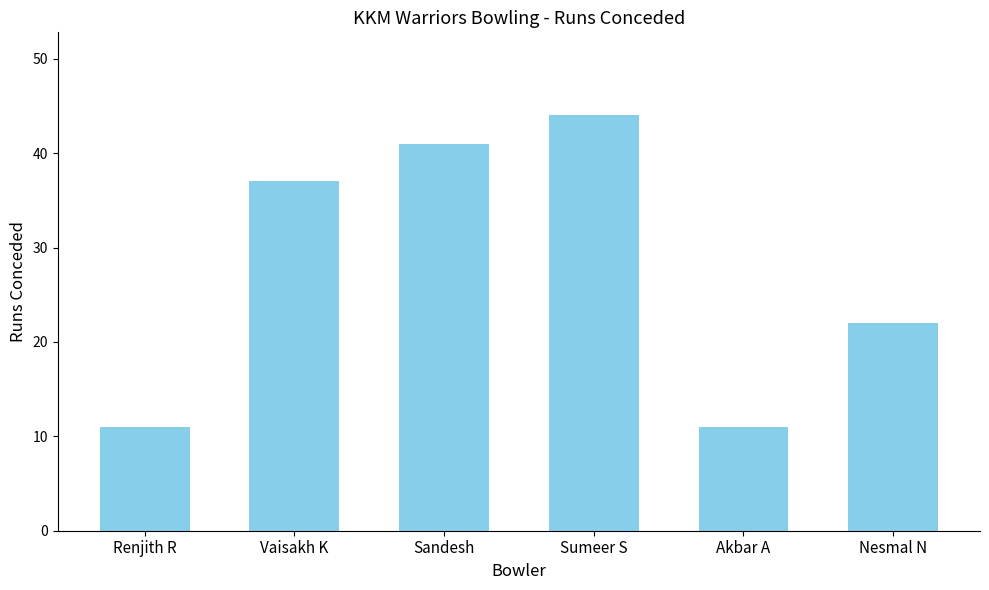

Which category has the highest value across all series?

Sumeer S